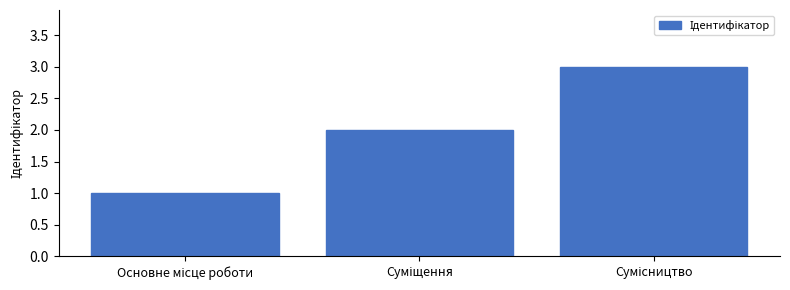

What is the maximum value shown in the chart?

3